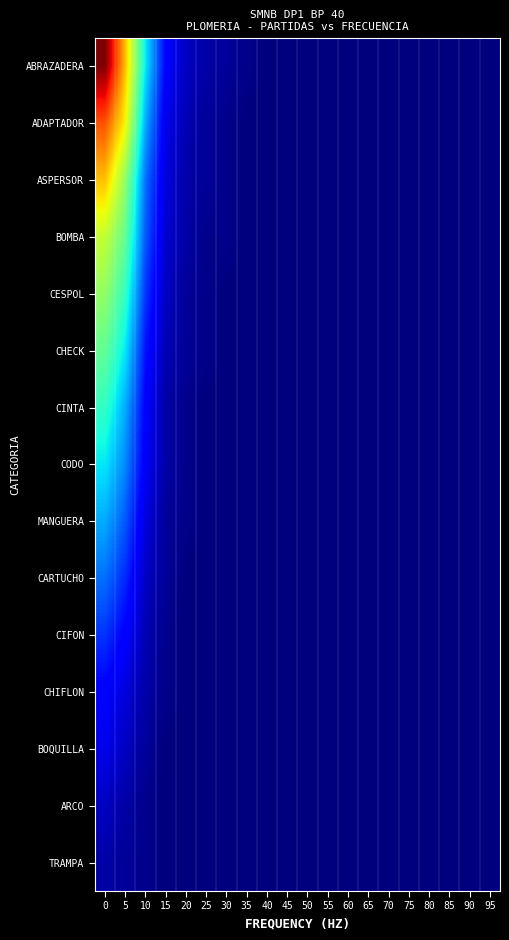

Which series has the largest total across all categories?

ABRAZADERA